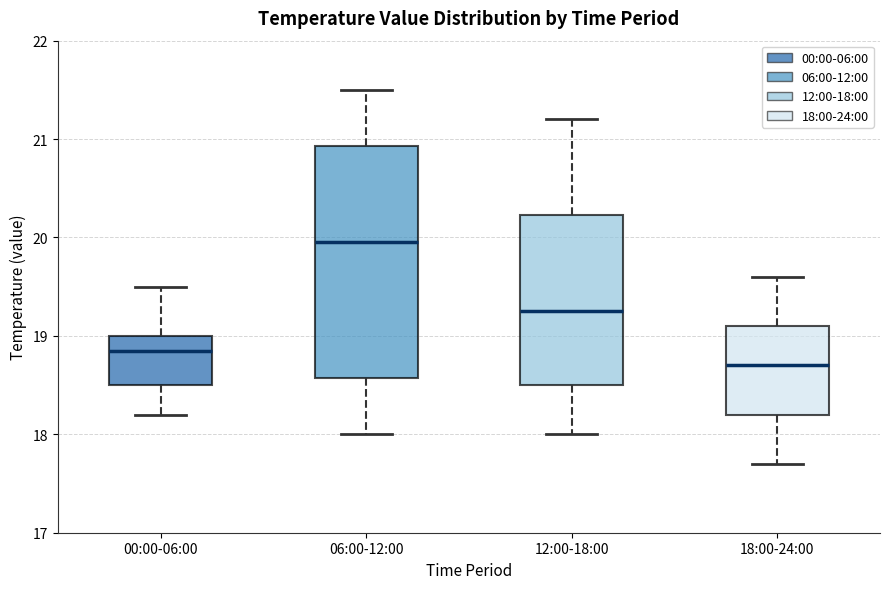

Which box's median line is the lowest?

18:00-24:00